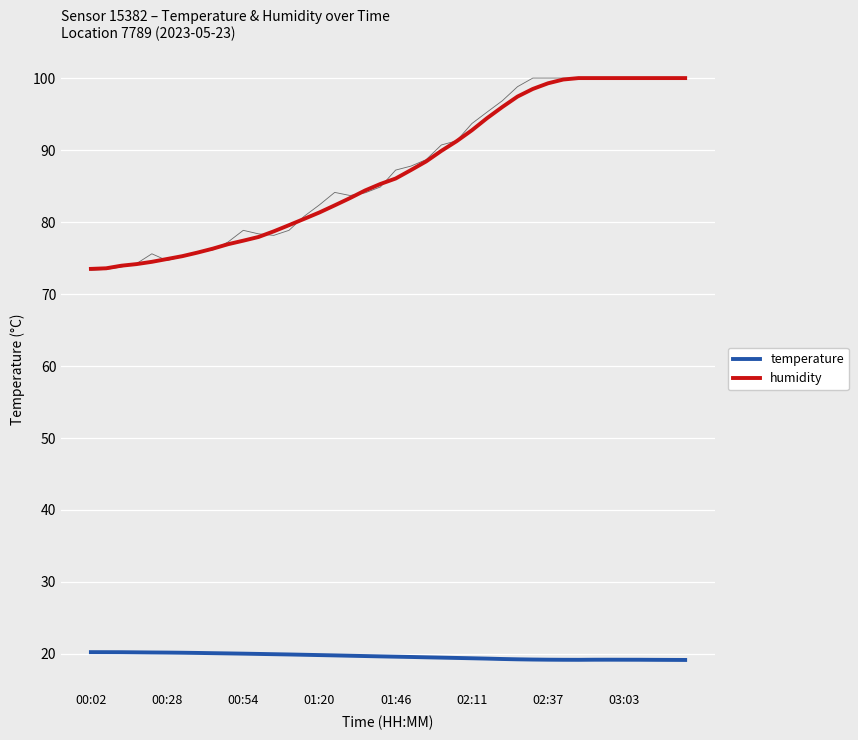

Is it true that temperature equals 33.3 at 02:37?

False